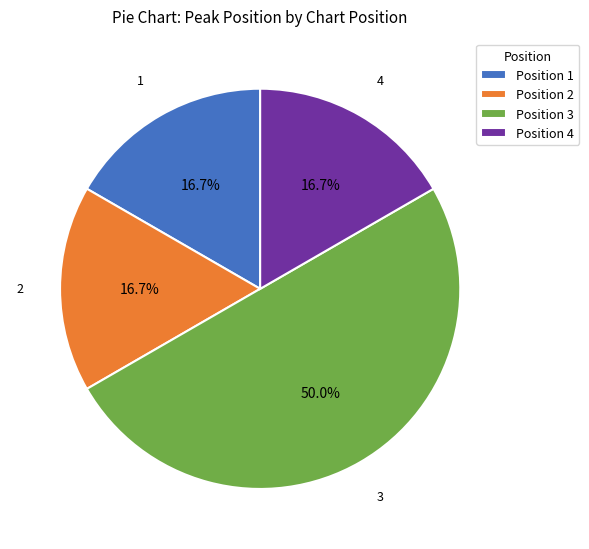

What portion of the pie excludes Position 2?

83.3%